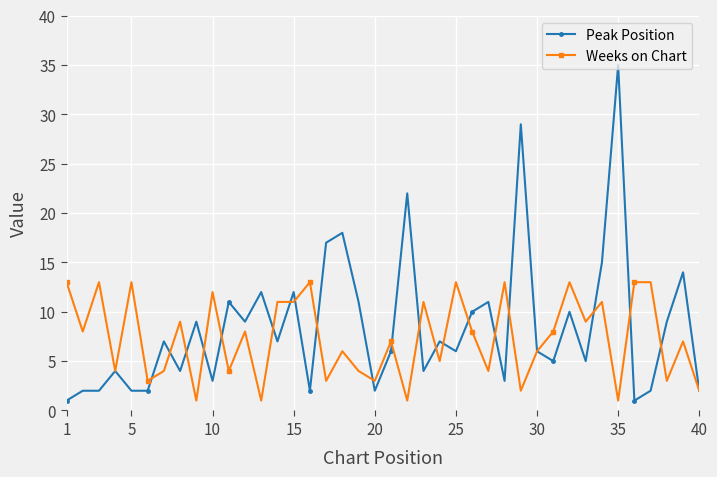

What is the maximum value for Peak Position?

35